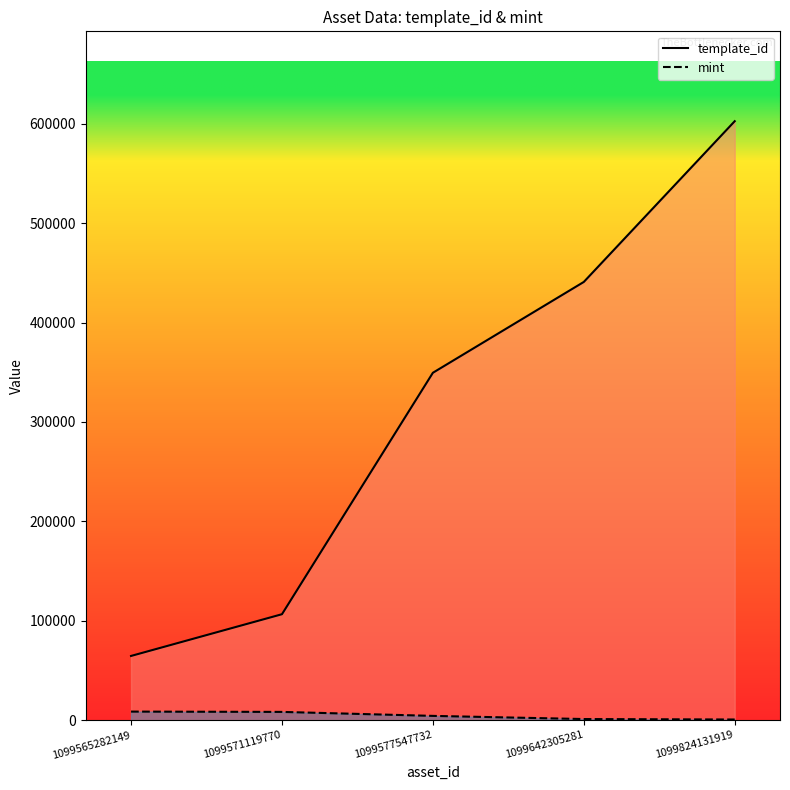

List the series in order of their peak value, highest first.

template_id, mint